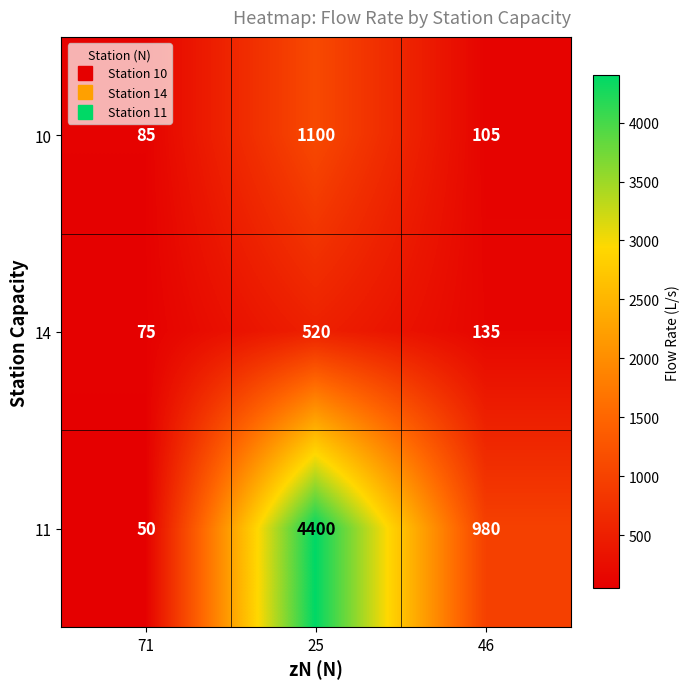

Where is 11 nearest to the value 2225?

46